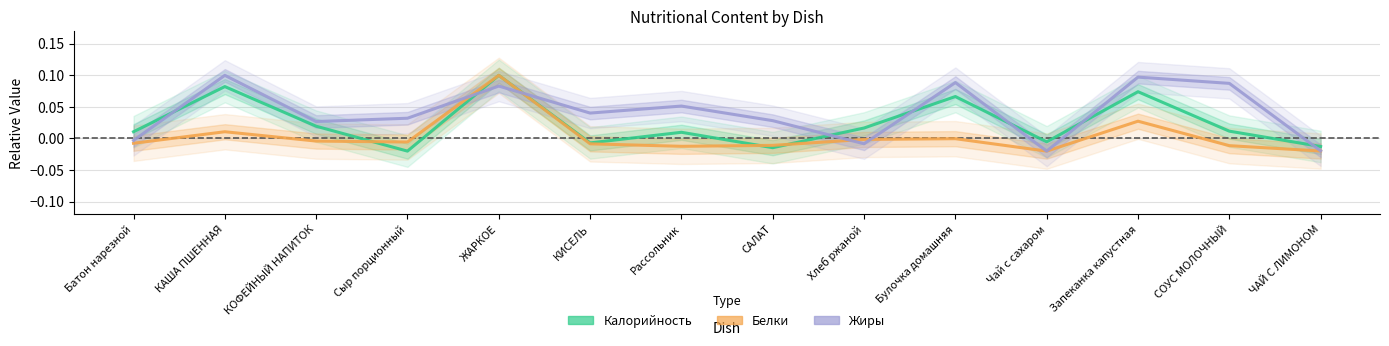

Does the chart display data point markers on the line(s)?

No